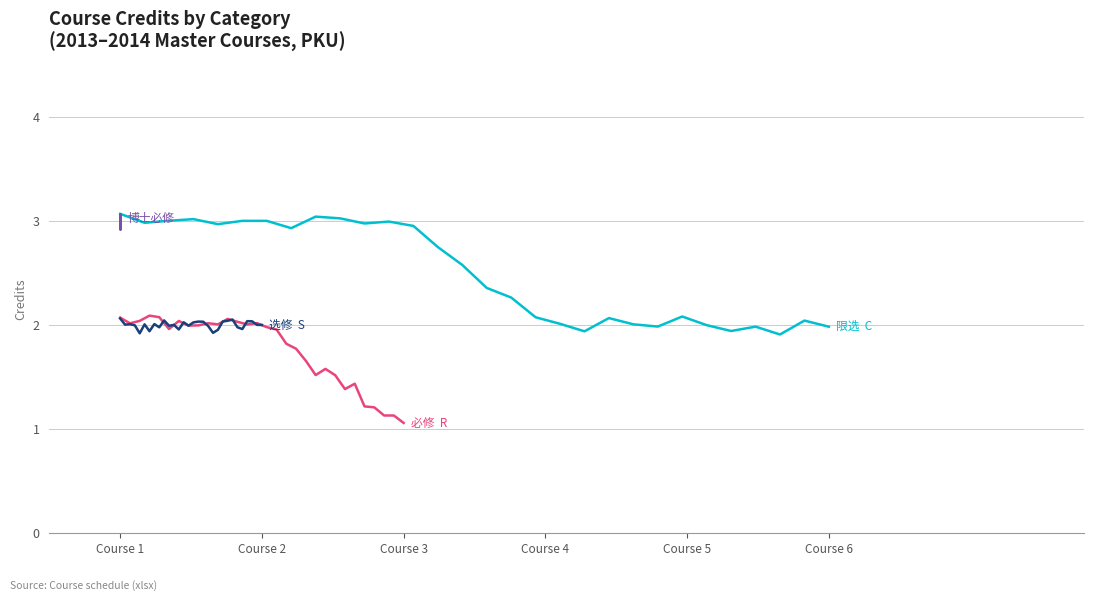

What is the difference between the maximum and minimum values in the 博士必修 series?

0.1